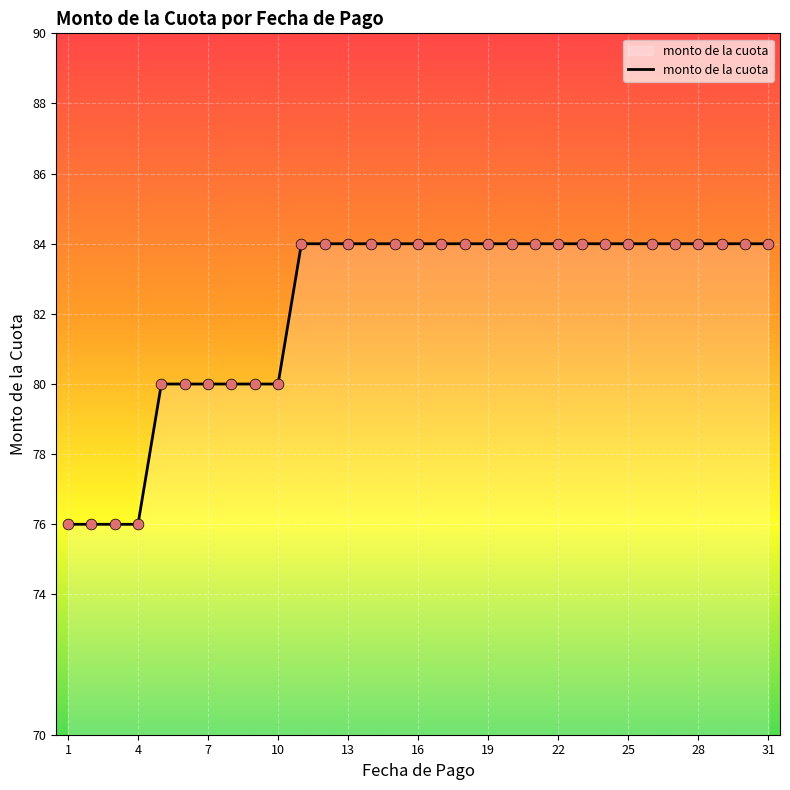

What is the difference between the maximum and minimum values?

8